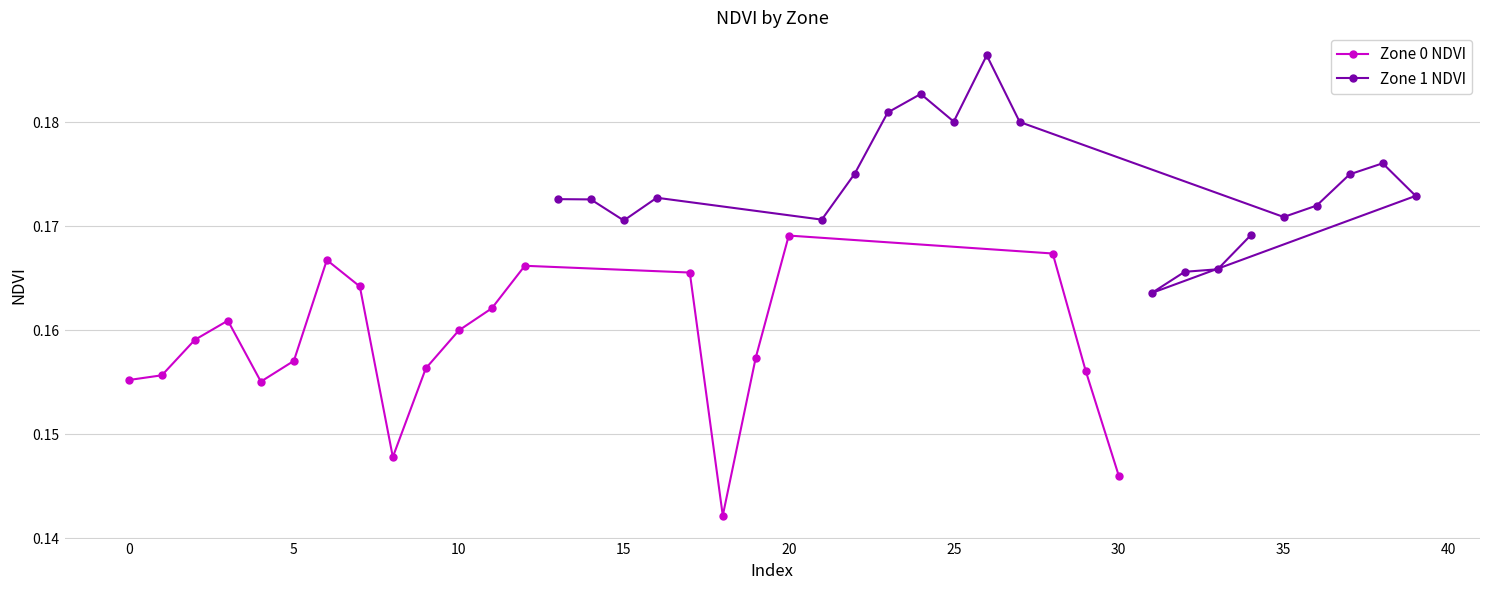

True or false: Zone 1 NDVI has a value of 0.3 at 10.

False